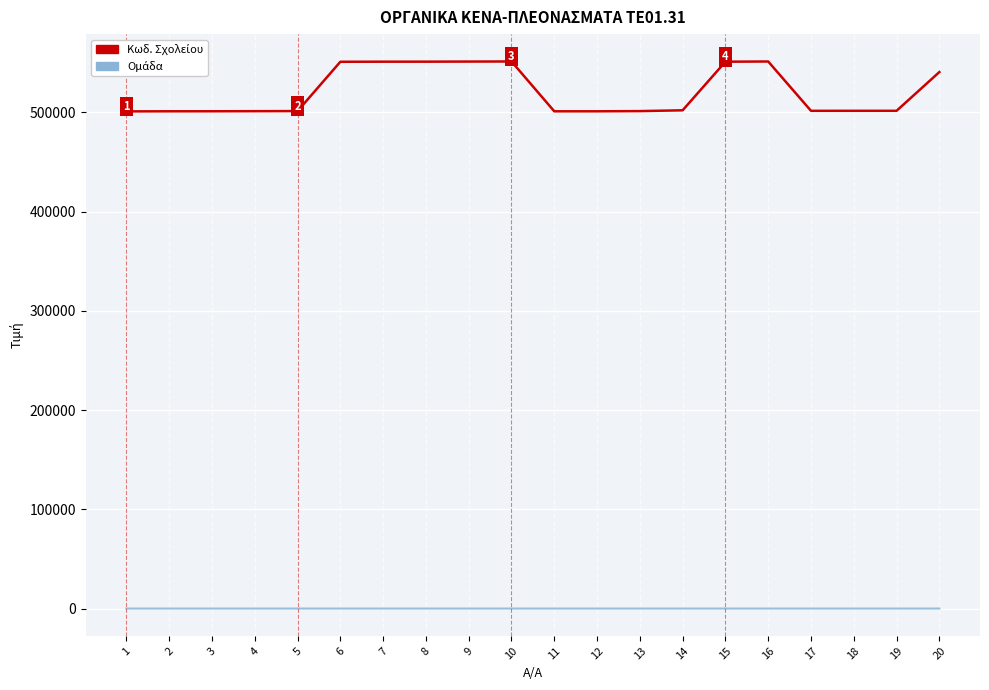

What is the maximum value shown in the chart?

551420